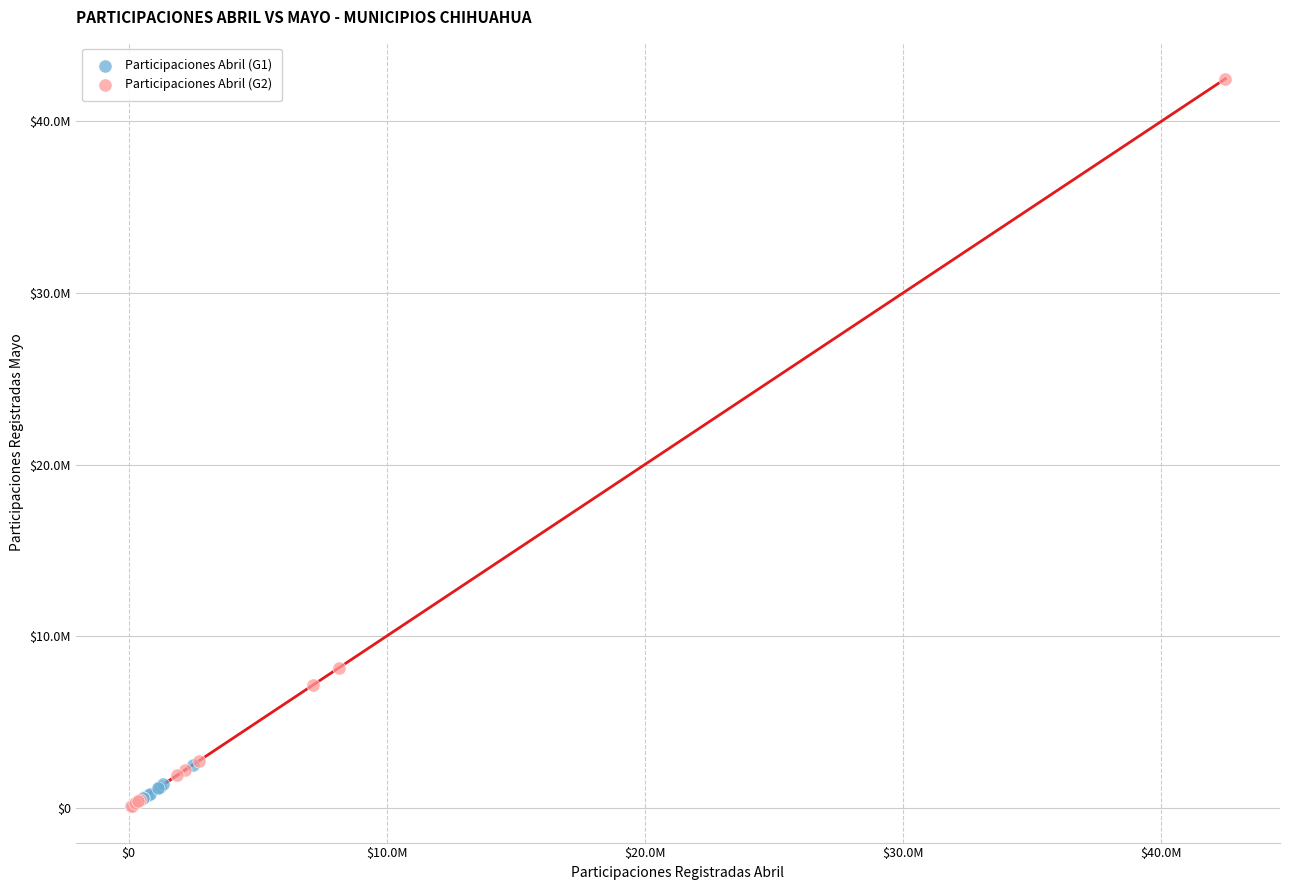

Which series has the widest spread of Y values?

Participaciones Abril (G2)